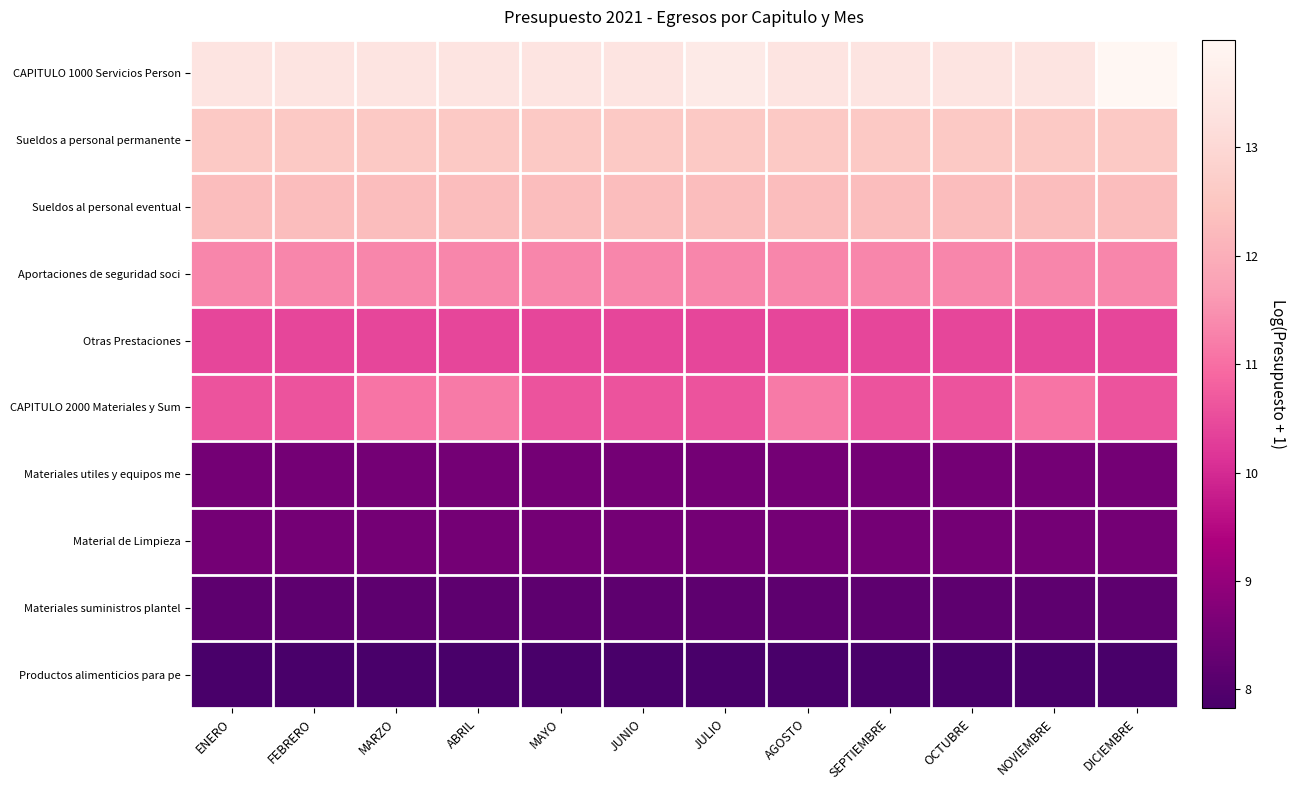

Between ENERO and JUNIO, which is larger?

ENERO